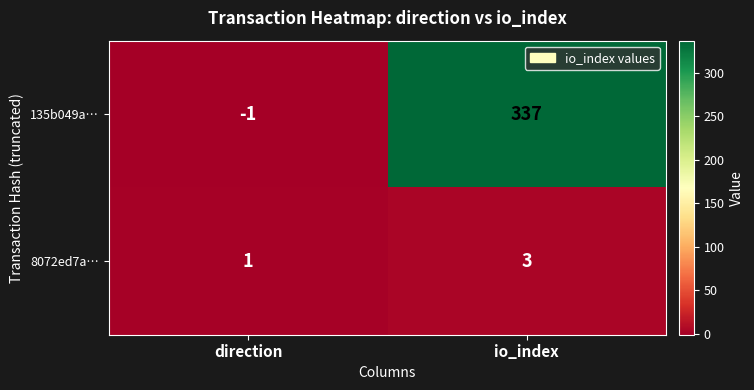

At which category is the sum across all series the highest?

io_index